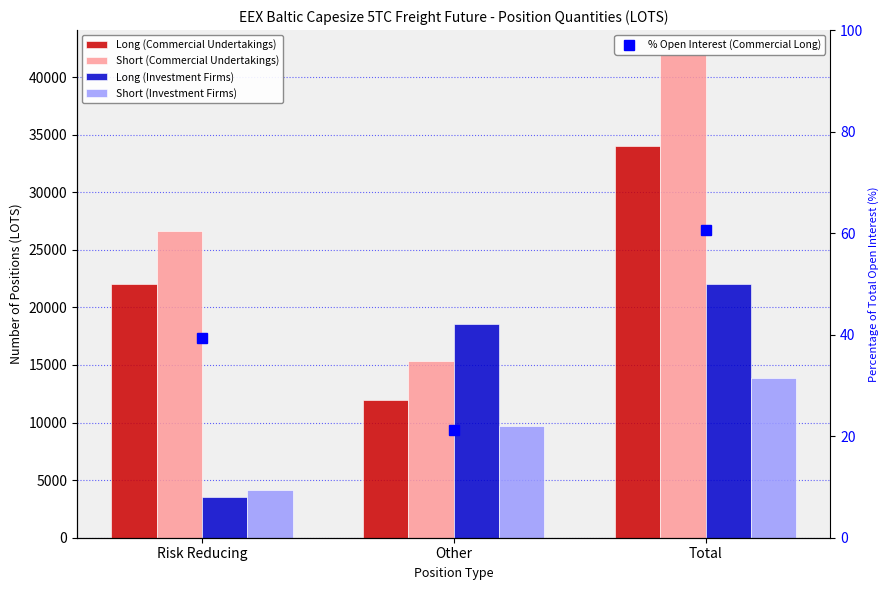

The Short (Investment Firms) series shows 2042.6 at Risk Reducing. True or false?

False